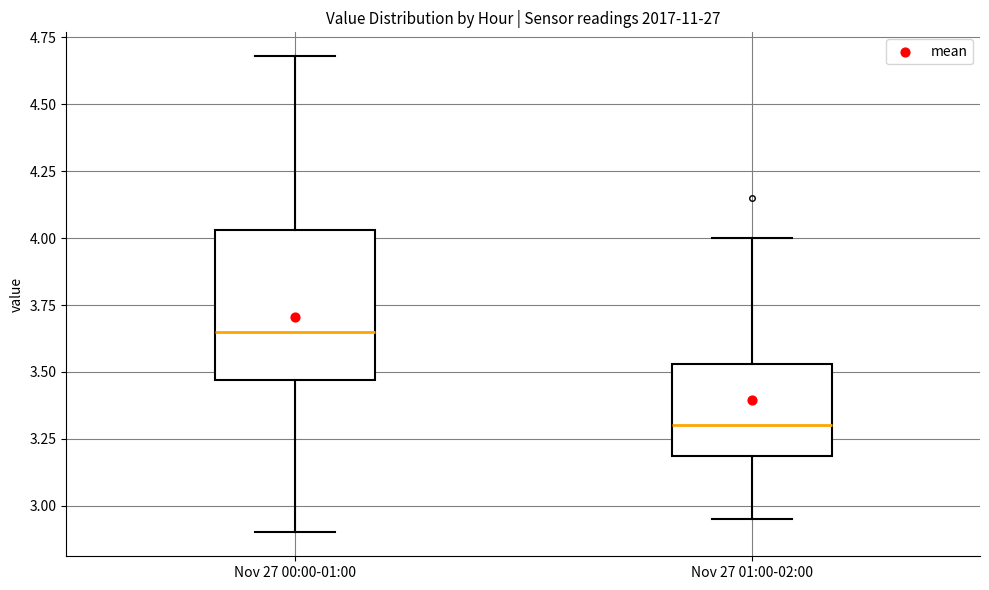

Reading left to right, transcribe this box plot: for each box, give where its median line is, the range the box spans, and where its two whiskers end, as read against the y-axis. The values are not printed on the chart, so give them approximately, as read against the axis.

Nov 27 00:00-01:00: median 3.65, box 3.45 to 4.05, whiskers 2.90 to 4.70
Nov 27 01:00-02:00: median 3.30, box 3.20 to 3.55, whiskers 2.95 to 4.00